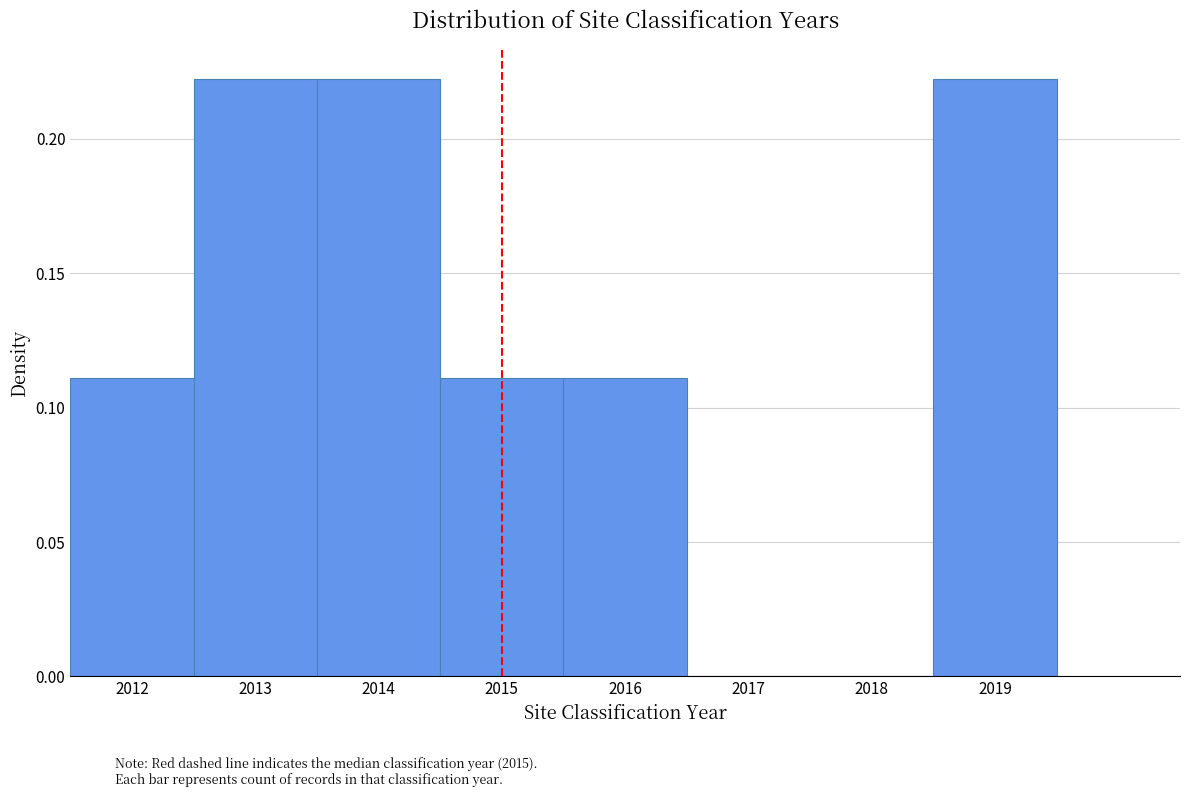

Reading left to right, list every bar in this chart as the range it spans on the x-axis followed by its height. The values are not printed on the chart, so give them approximately, as read against the axis.

2011.5 to 2012.5: 0.11
2012.5 to 2013.5: 0.22
2013.5 to 2014.5: 0.22
2014.5 to 2015.5: 0.11
2015.5 to 2016.5: 0.11
2016.5 to 2017.5: 0
2017.5 to 2018.5: 0
2018.5 to 2019.5: 0.22